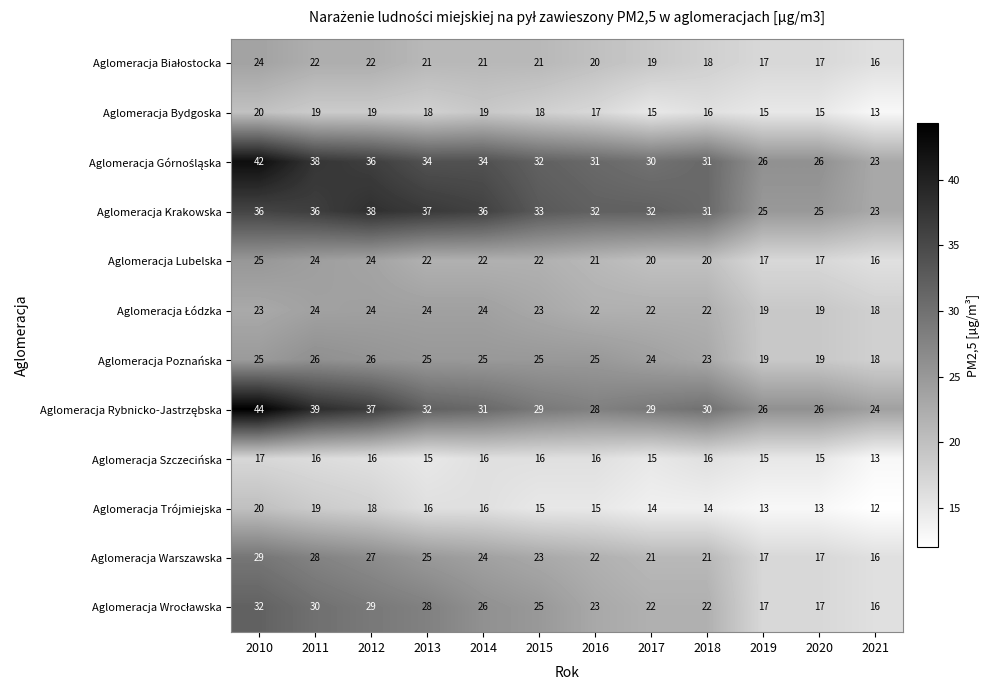

Count the number of data series in this chart.

12